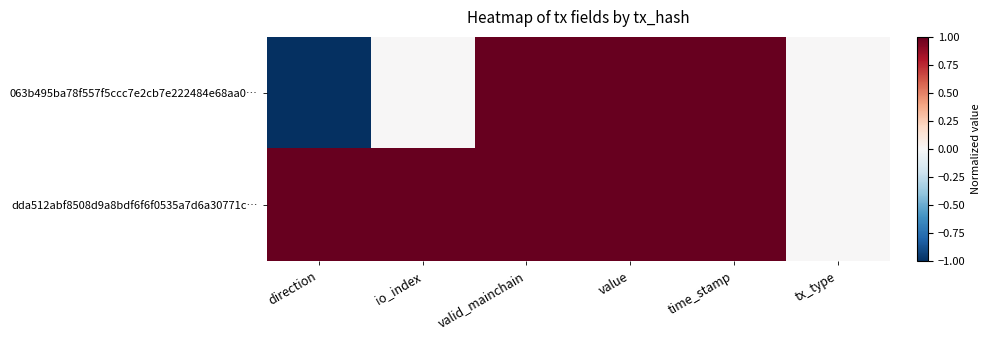

At which category is the sum across all series the highest?

valid_mainchain